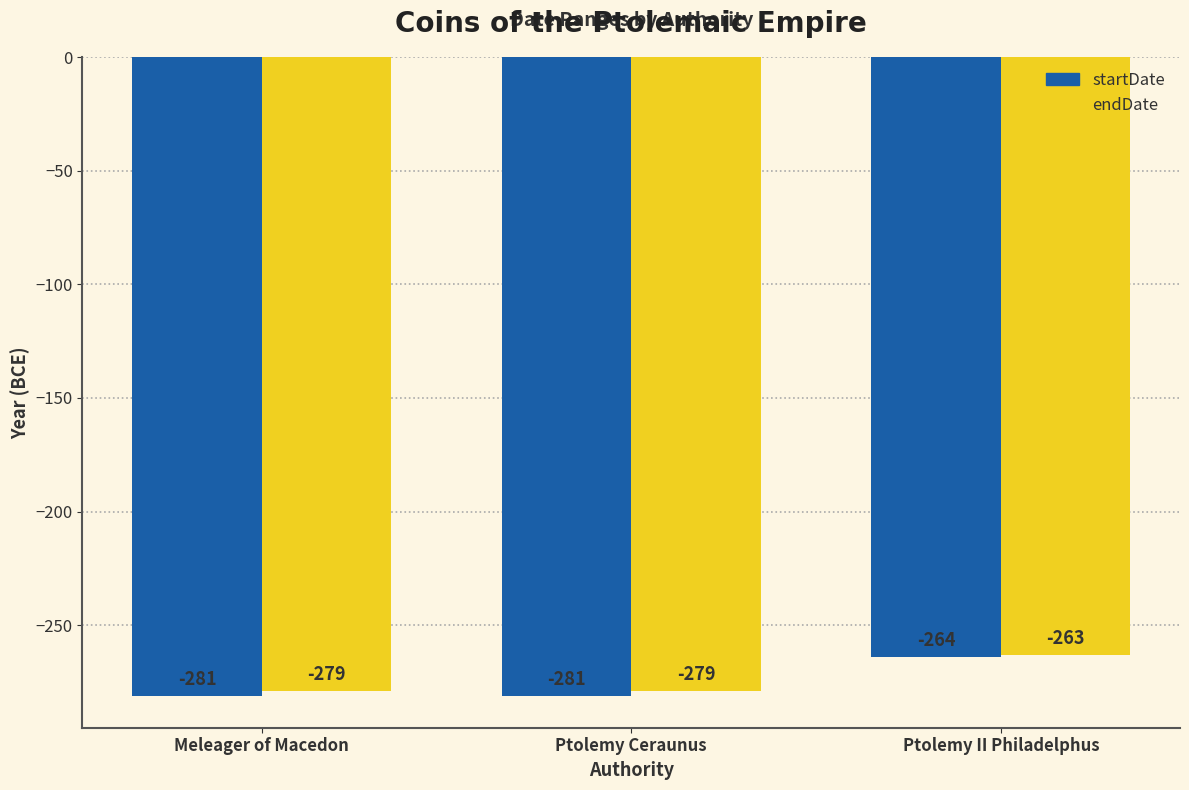

How many bars are there in total?

6